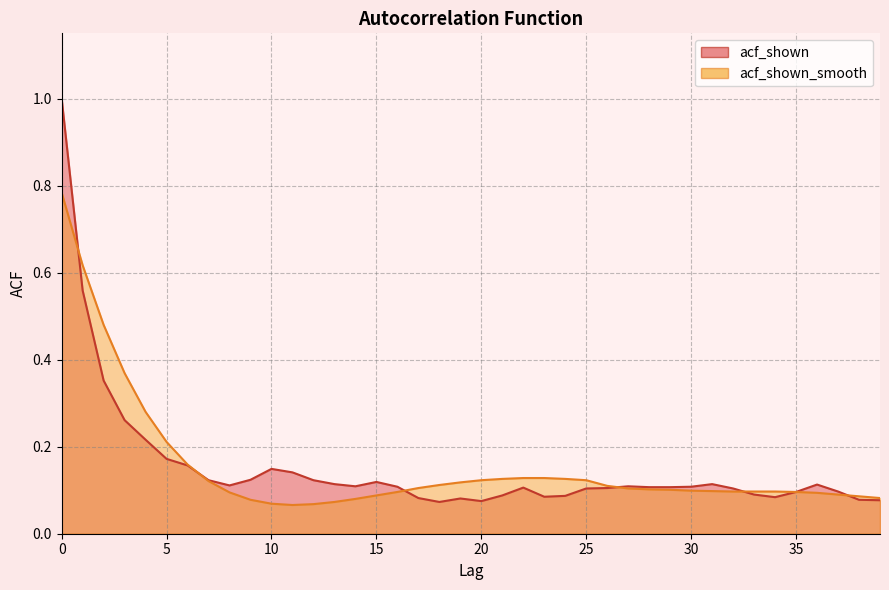

Which series changed the most between 20 and 32?

acf_shown